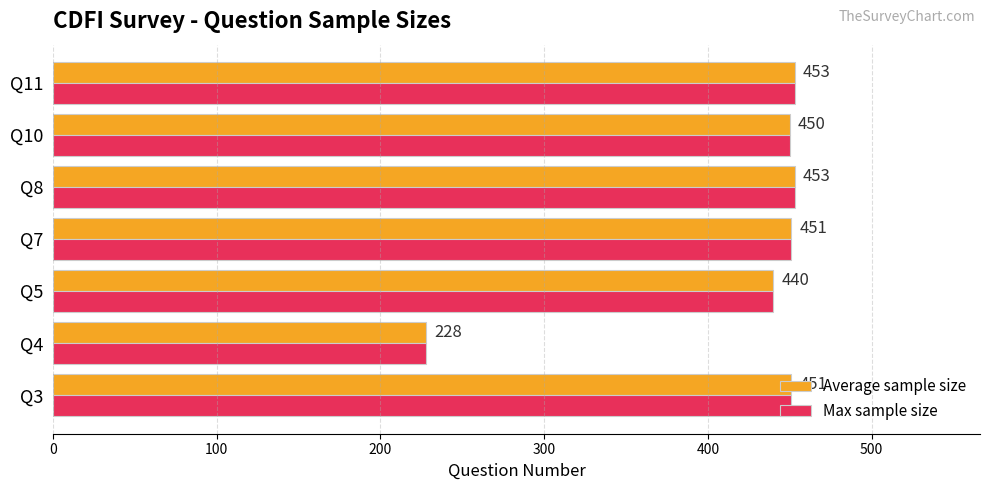

Count the number of data series in this chart.

2